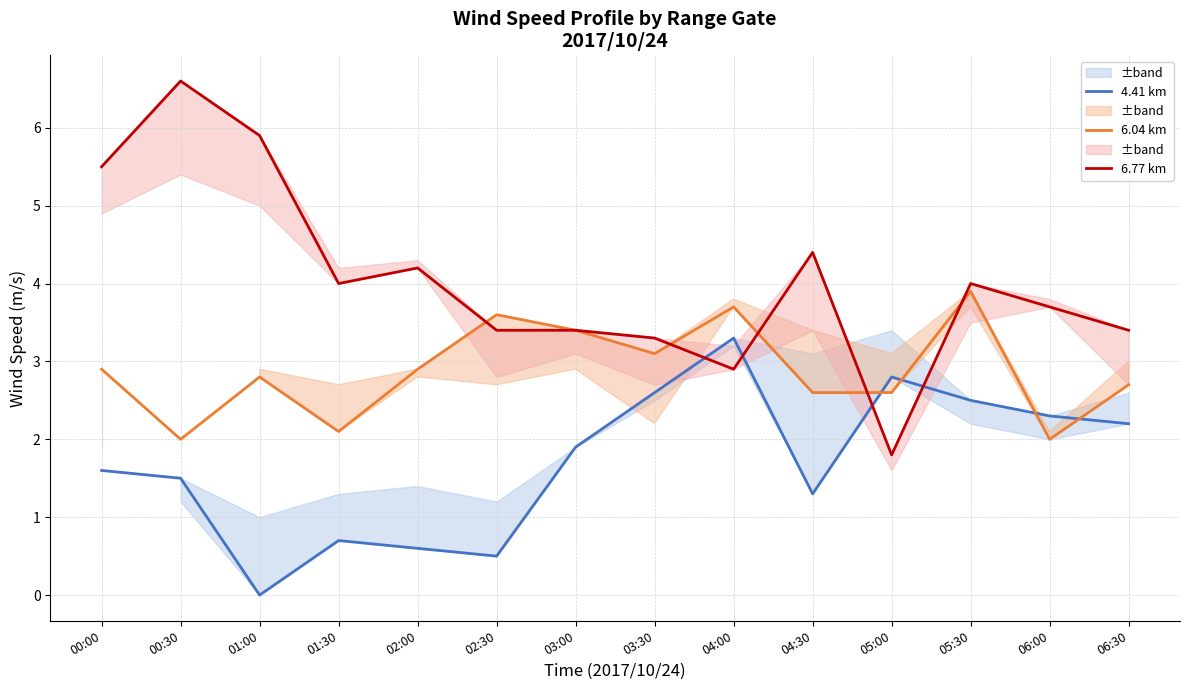

What are all the series names shown in the legend?

4.41 km, 6.04 km, 6.77 km